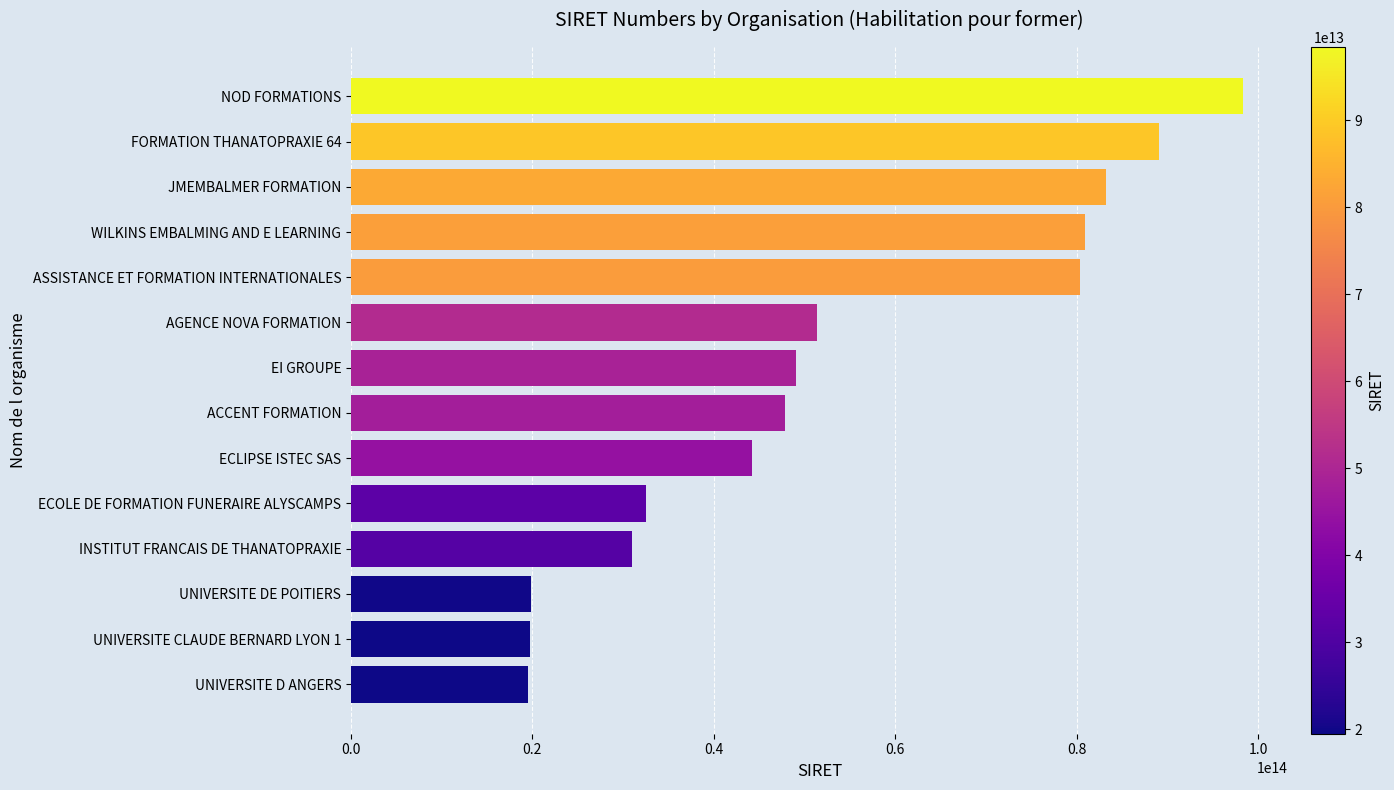

What is the label of the 2nd bar from the top?

FORMATION THANATOPRAXIE 64